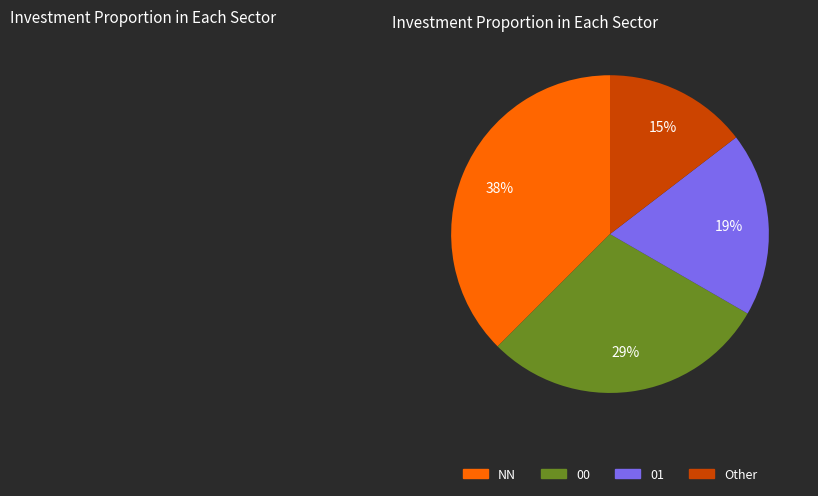

Which has a higher value, 01 or Other?

01